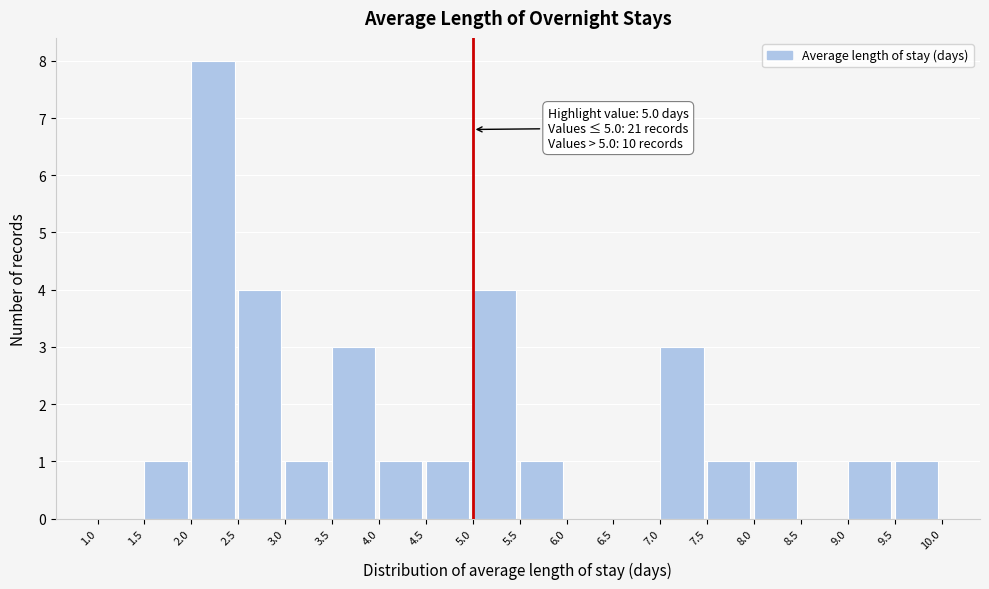

Over which range of the x-axis is the bar tallest?

2.0 to 2.5